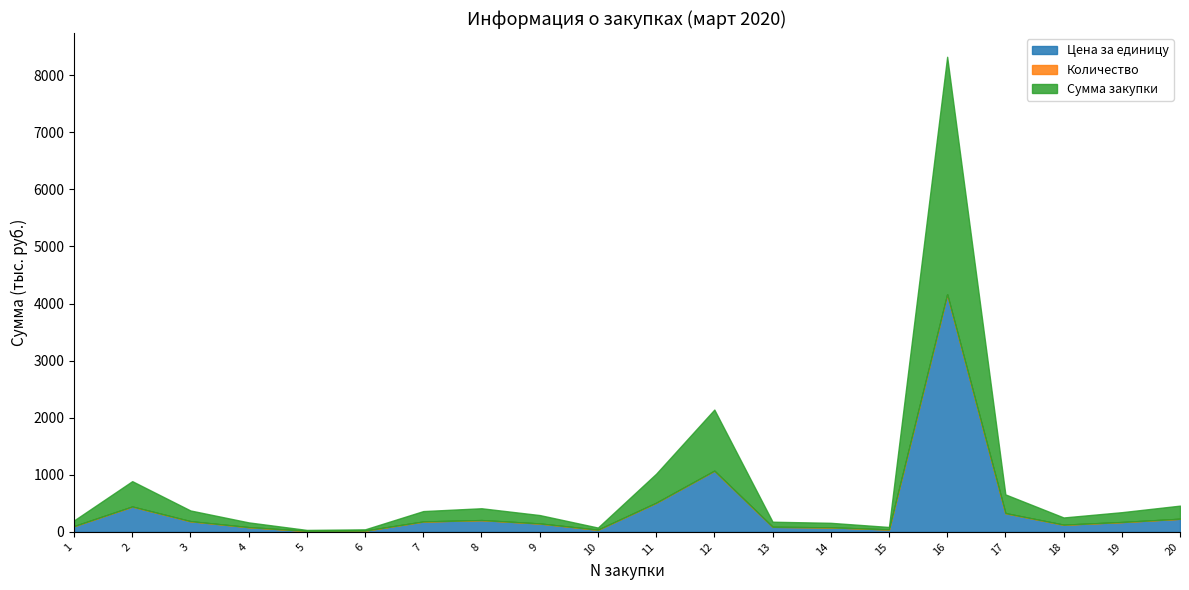

Which has a higher value, 7 or 3?

3